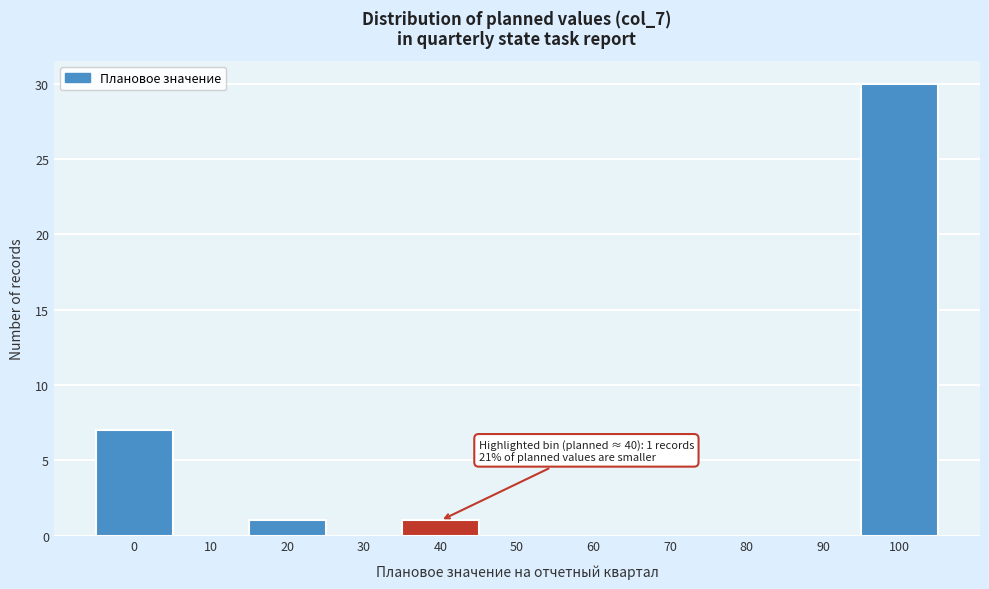

Reading left to right, transcribe all the data shown in this chart.

0=7	10=0	20=1	30=0	40=1	50=0	60=0	70=0	80=0	90=0	100=30